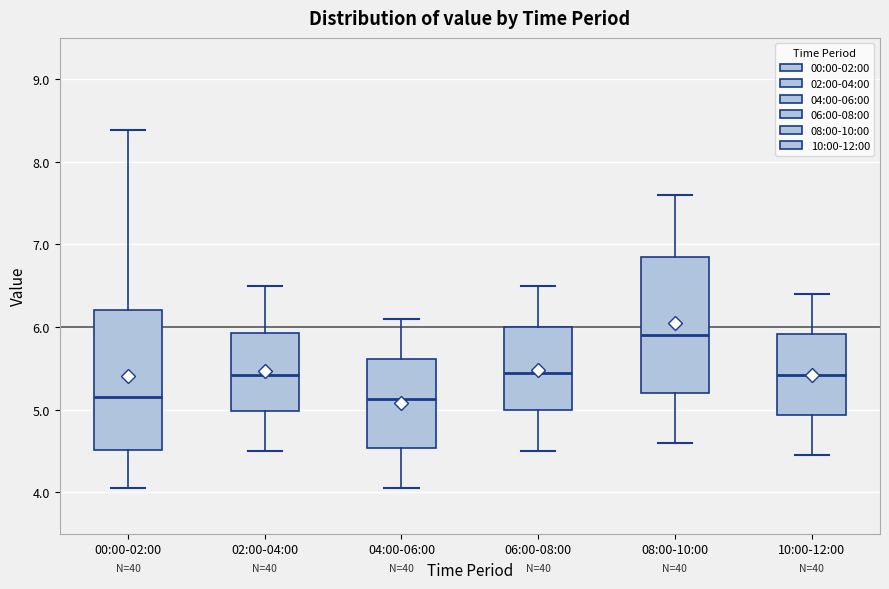

Where is the upper edge of the box for 02:00-04:00 on the y-axis? The values are not printed on the chart, so give them approximately, as read against the axis.

5.9